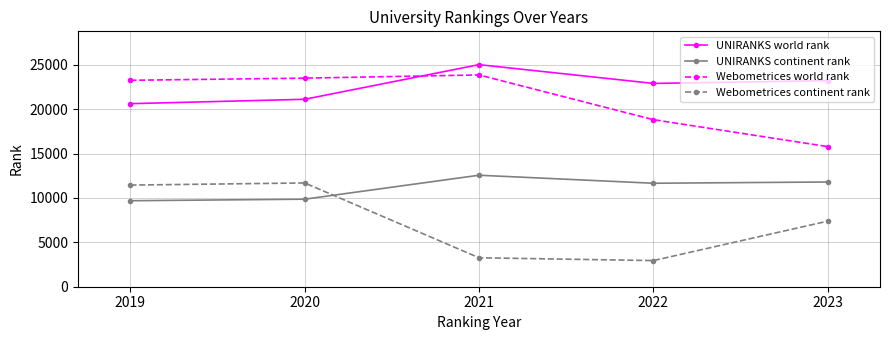

True or false: Webometrices continent rank and UNIRANKS world rank intersect in this chart.

False